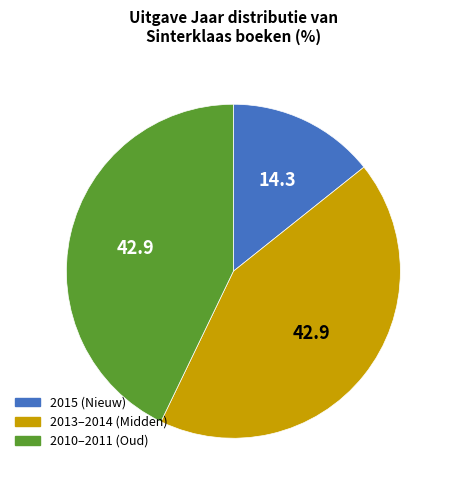

Is there any slice that represents more than half of the pie?

No